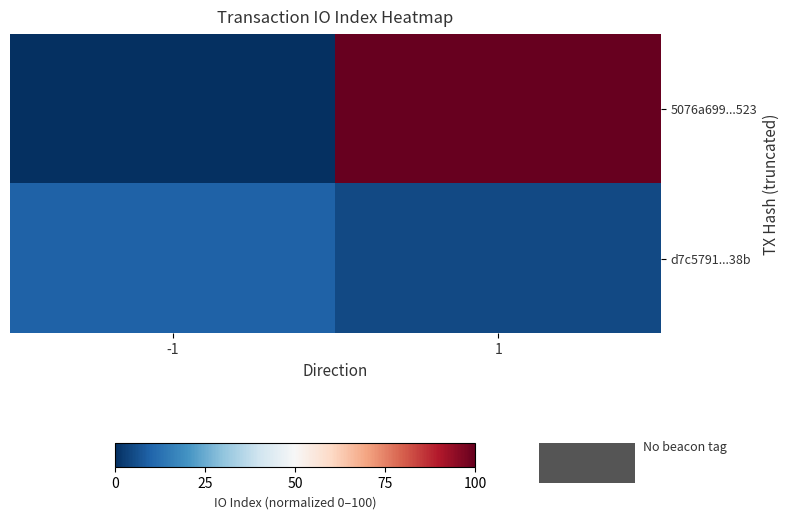

Which series has the widest spread of values?

5076a699...523